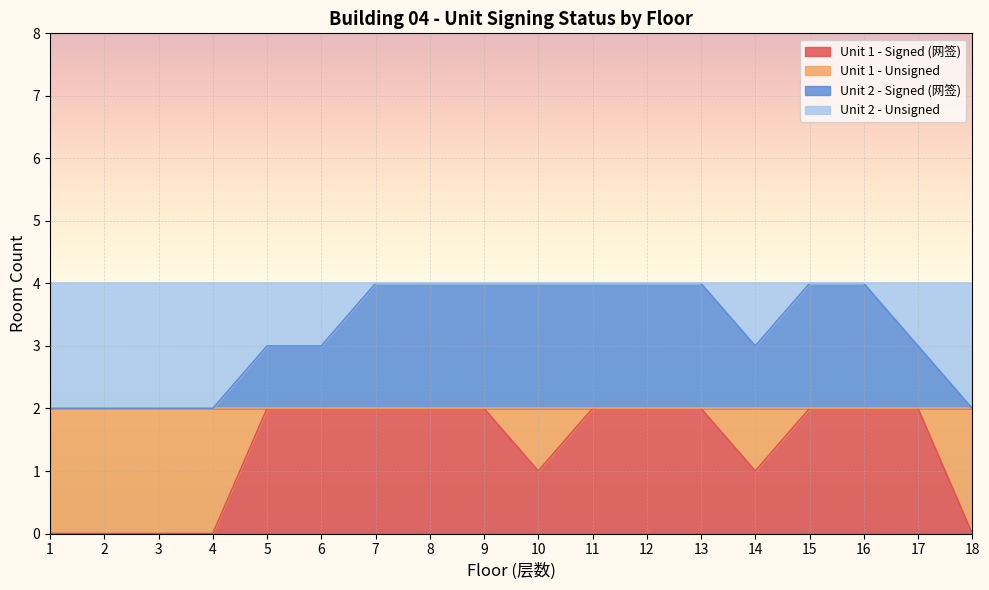

Which has a higher value, 1 or 5?

5